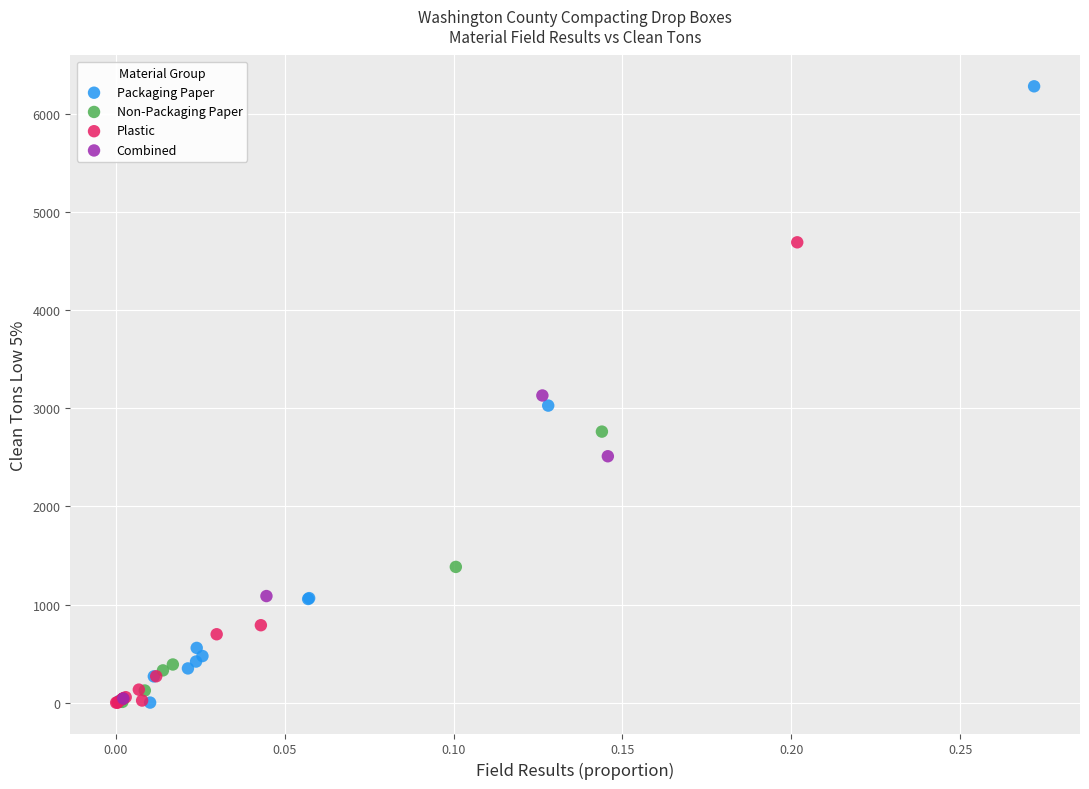

Which series contains the highest Y value?

Packaging Paper